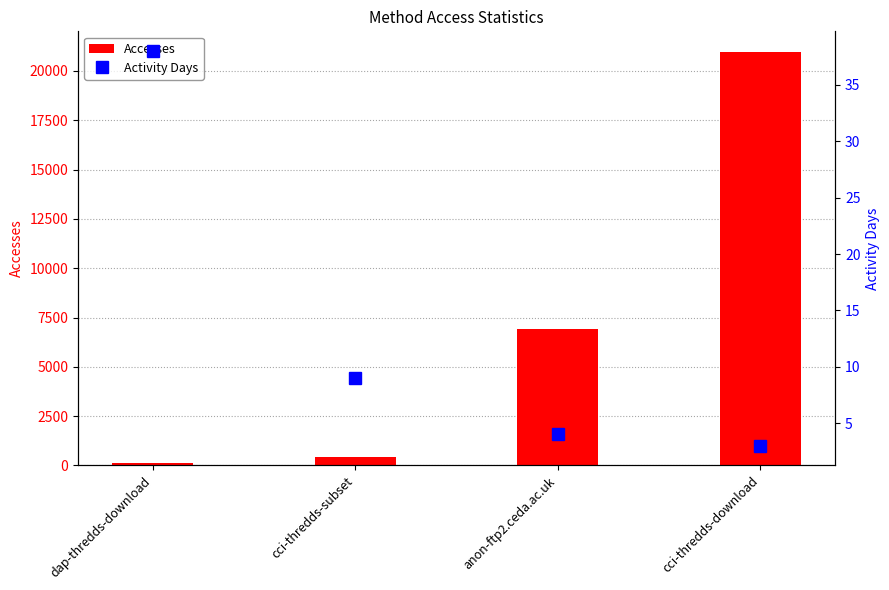

At which category is the sum across all series the highest?

cci-thredds-download